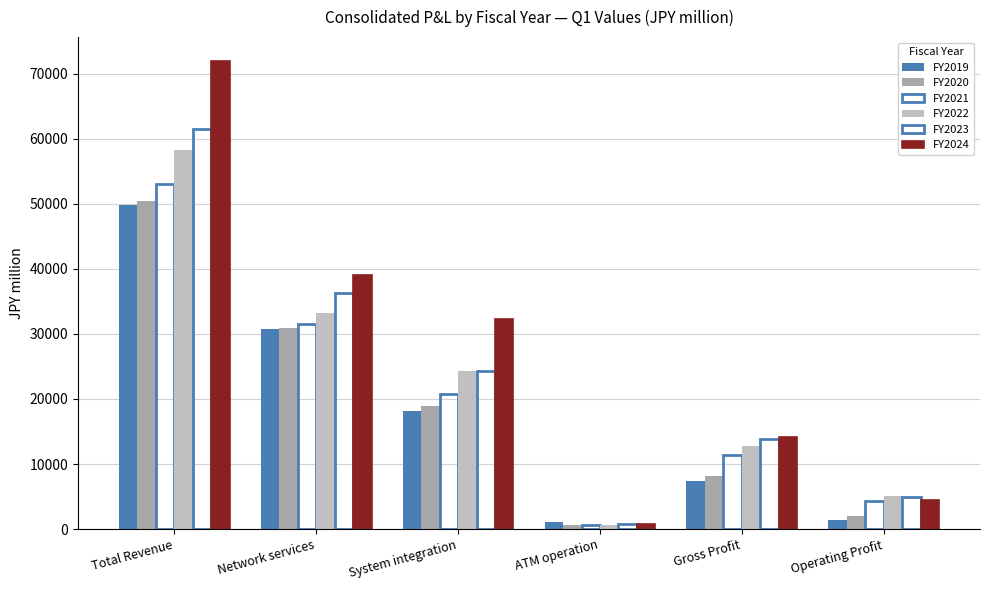

The FY2020 series shows 18875.0 at System integration. True or false?

True